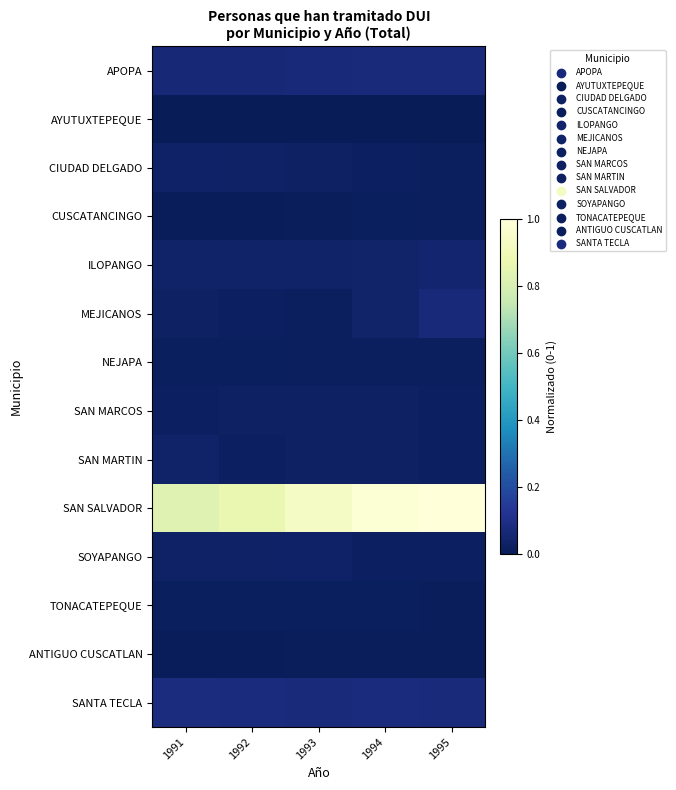

Reading left to right, transcribe all the data shown in this chart.

APOPA: 1991=0.1	1992=0.1	1993=0.1	1994=0.1	1995=0.1
AYUTUXTEPEQUE: 1991=0.0	1992=0.0	1993=0.0	1994=0.0	1995=0.0
CIUDAD DELGADO: 1991=0.0	1992=0.0	1993=0.0	1994=0.0	1995=0.0
CUSCATANCINGO: 1991=0.0	1992=0.0	1993=0.0	1994=0.0	1995=0.0
ILOPANGO: 1991=0.0	1992=0.0	1993=0.0	1994=0.0	1995=0.0
MEJICANOS: 1991=0.0	1992=0.0	1993=0.0	1994=0.0	1995=0.1
NEJAPA: 1991=0.0	1992=0.0	1993=0.0	1994=0.0	1995=0.0
SAN MARCOS: 1991=0.0	1992=0.0	1993=0.0	1994=0.0	1995=0.0
SAN MARTIN: 1991=0.0	1992=0.0	1993=0.0	1994=0.0	1995=0.0
SAN SALVADOR: 1991=0.8	1992=0.9	1993=0.9	1994=1.0	1995=1.0
SOYAPANGO: 1991=0.0	1992=0.0	1993=0.0	1994=0.0	1995=0.0
TONACATEPEQUE: 1991=0.0	1992=0.0	1993=0.0	1994=0.0	1995=0.0
ANTIGUO CUSCATLAN: 1991=0.0	1992=0.0	1993=0.0	1994=0.0	1995=0.0
SANTA TECLA: 1991=0.1	1992=0.1	1993=0.1	1994=0.1	1995=0.1